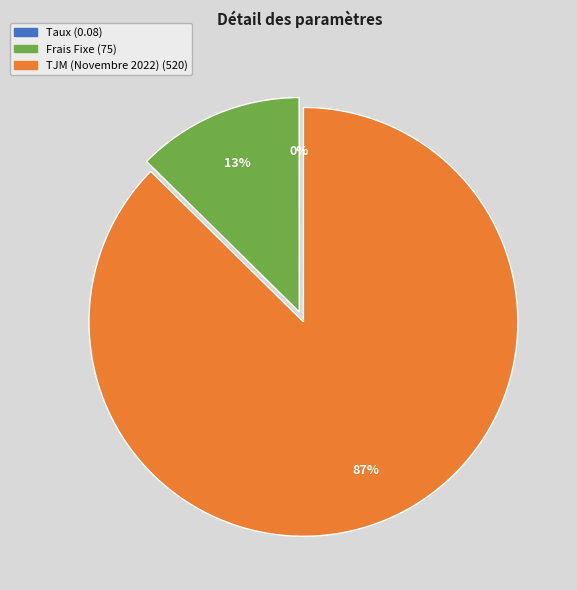

To the nearest percent, what is the average slice percentage?

33%